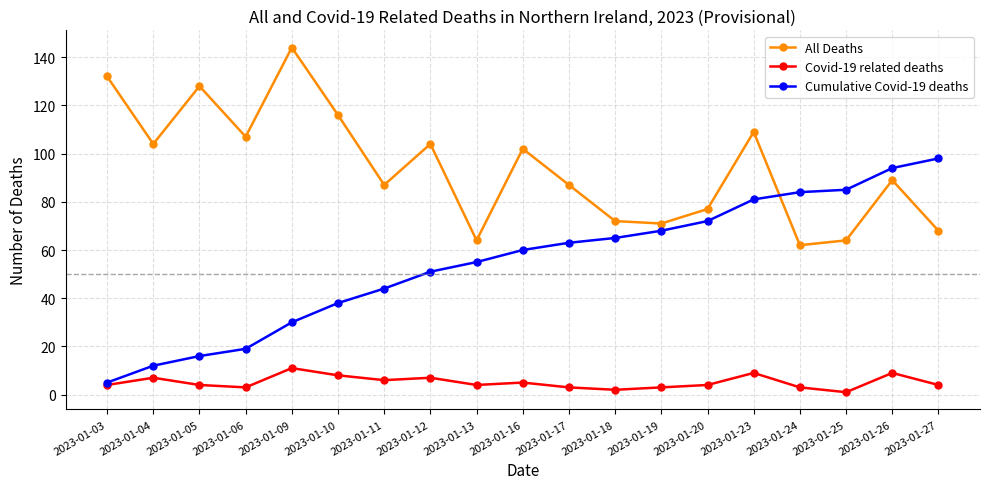

What is the maximum value shown in the chart?

144